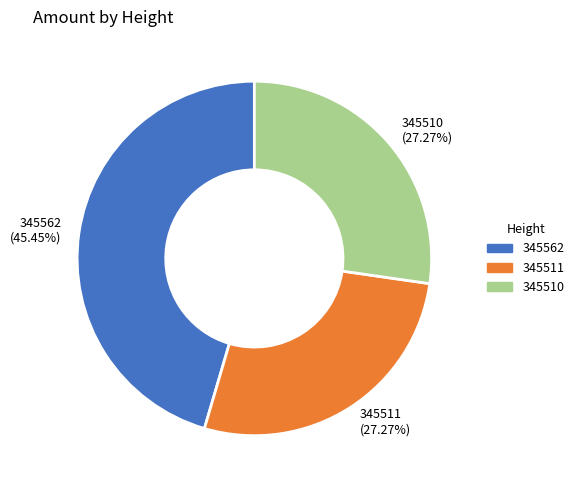

To the nearest percent, what percentage of the pie is 345562?

45%